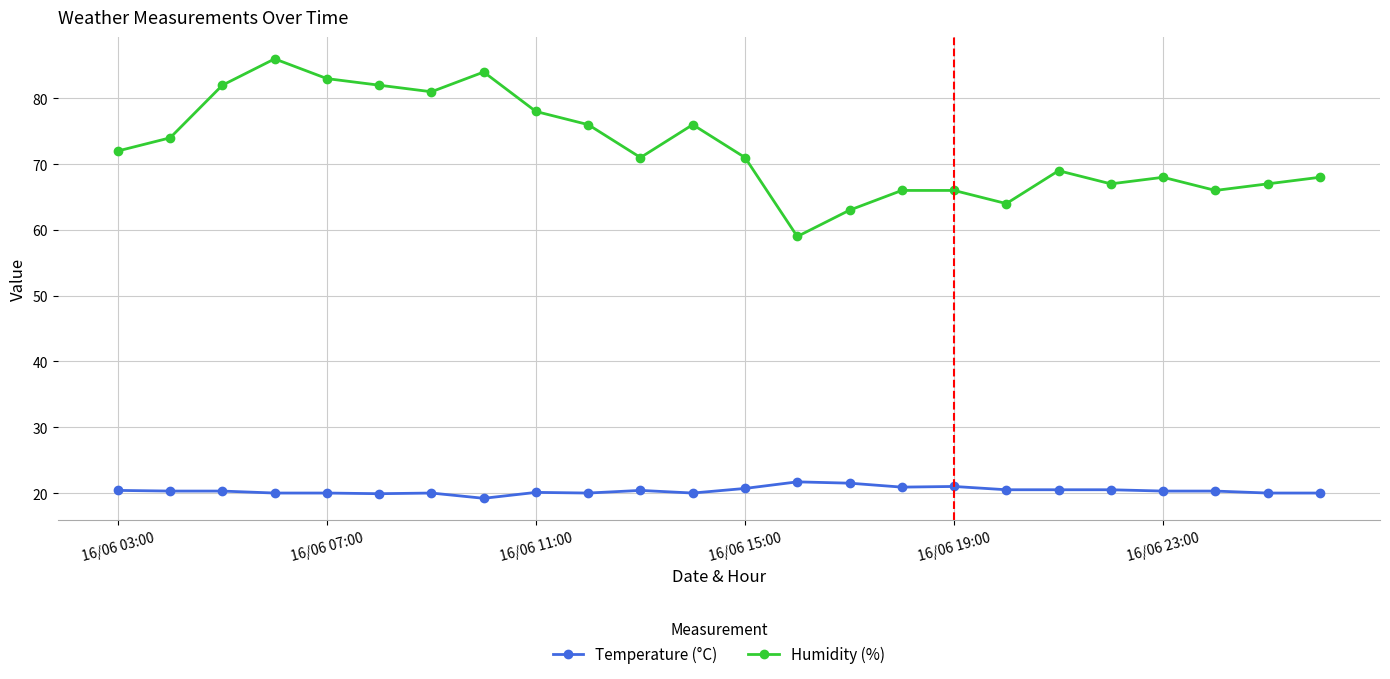

Which series has the widest spread of values?

Humidity (%)